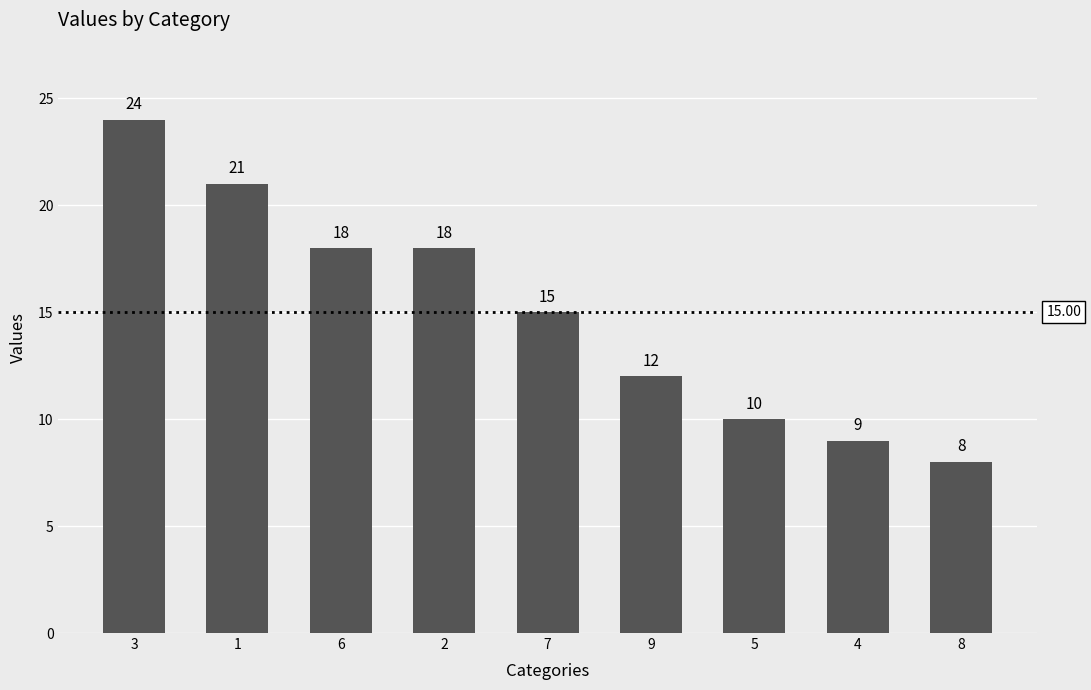

What is the label of the 5th bar from the left?

7